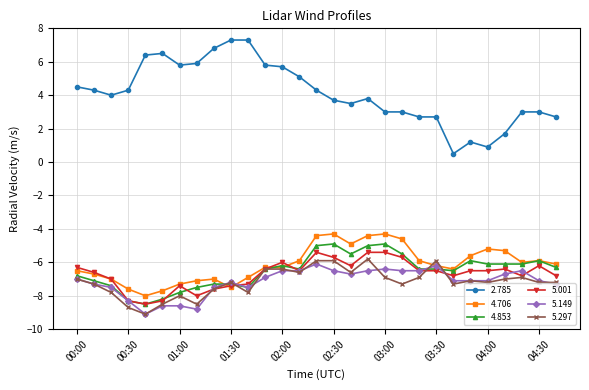

How many categories are shown in the chart?

29